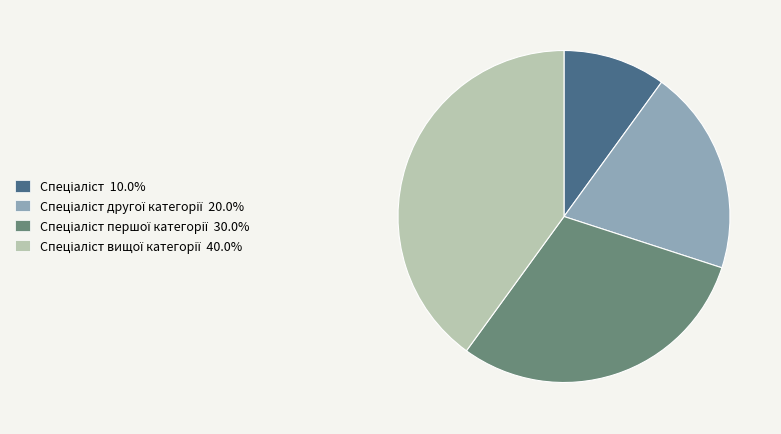

Does any single category account for the majority?

No